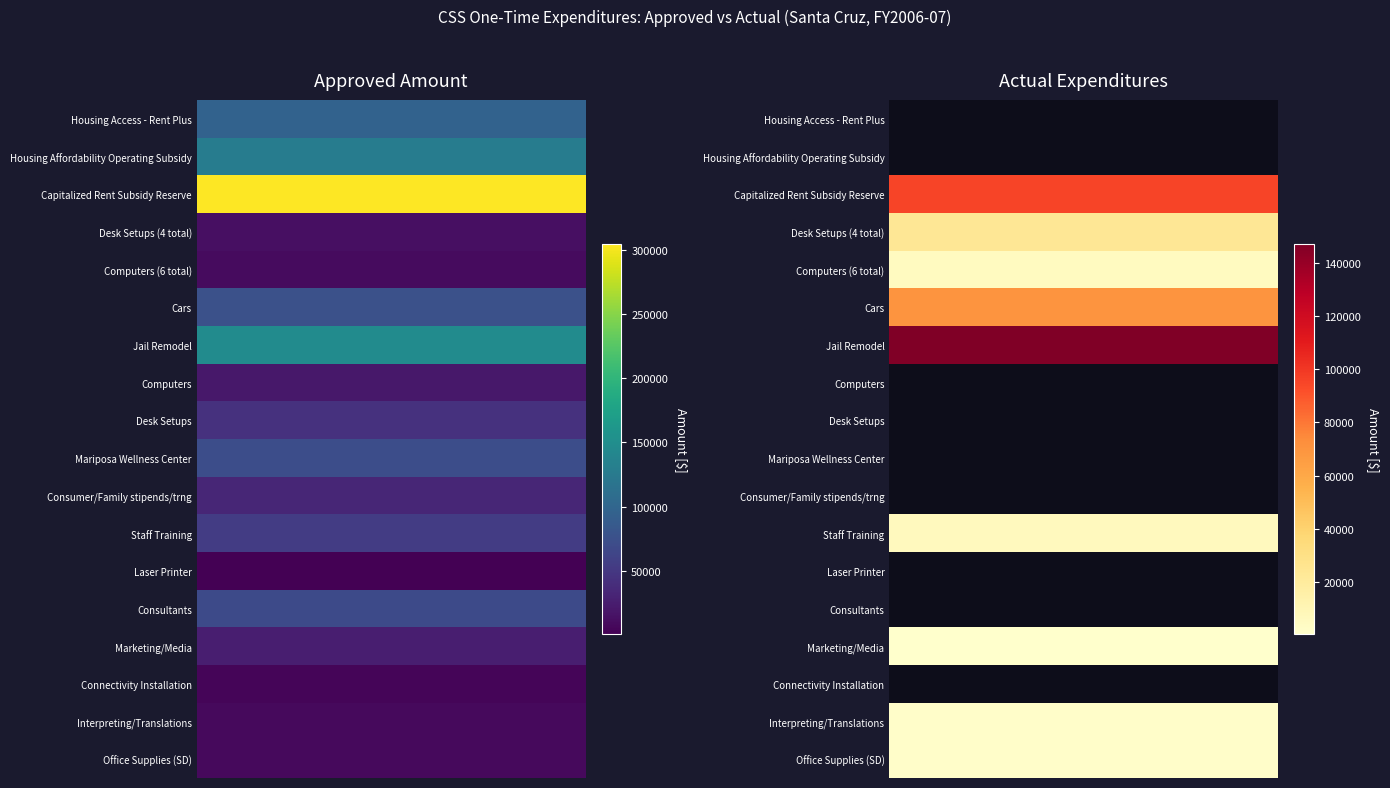

Which series changed the most between 0 and 1?

Capitalized Rent Subsidy Reserve